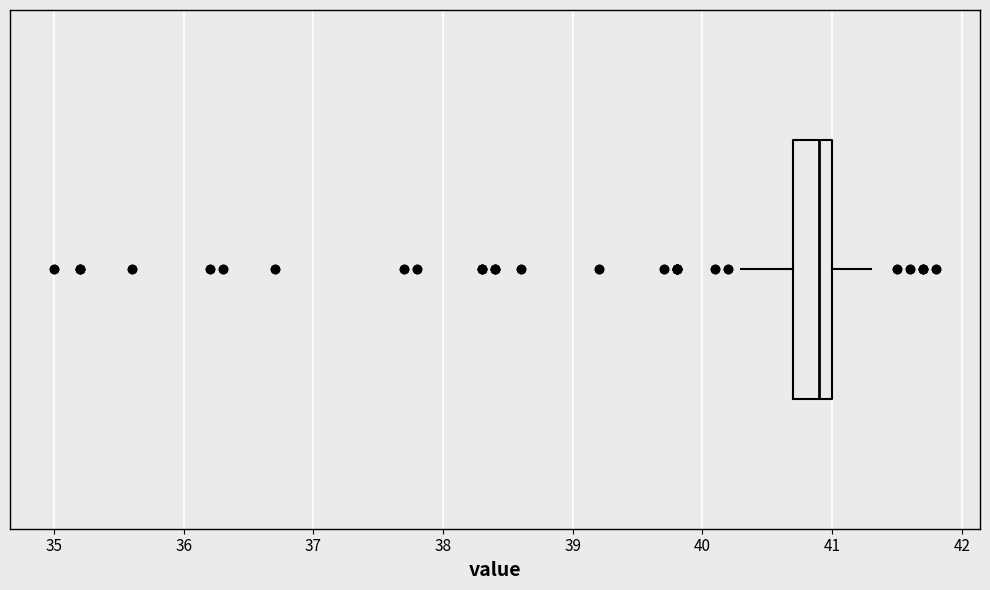

Transcribe this box plot: give where the median line is, the range the box spans, and where the two whiskers end, as read against the x-axis. The values are not printed on the chart, so give them approximately, as read against the axis.

median 40.9, box 40.7 to 41.0, whiskers 40.3 to 41.3